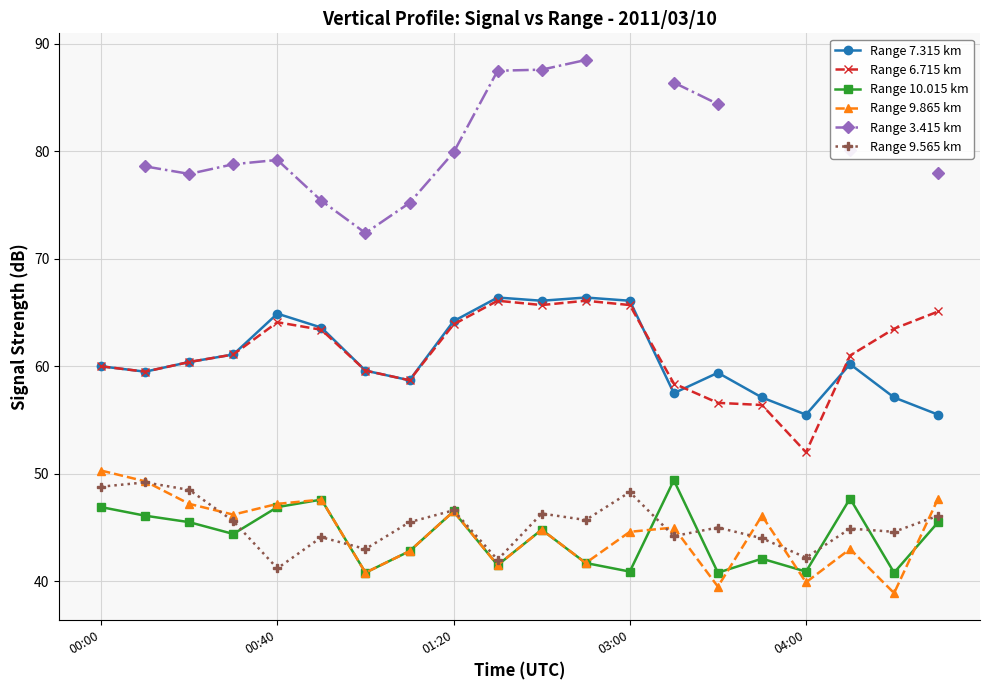

Is it true that Range 9.565 km equals 41.2 at 00:40?

True